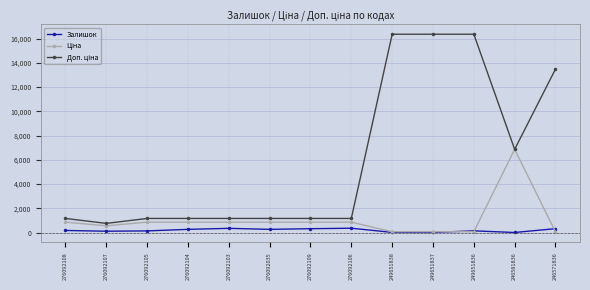

What is the maximum value shown in the chart?

16366.5